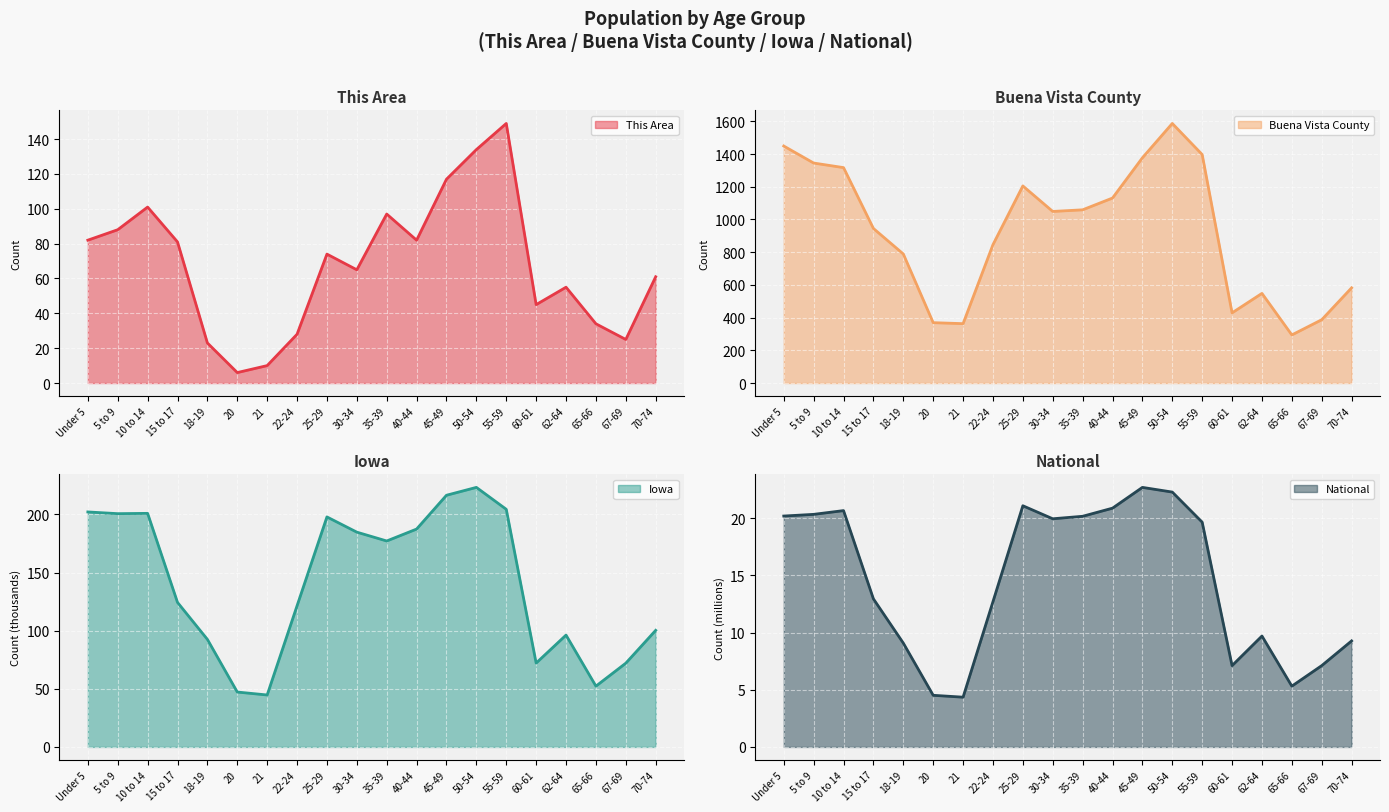

The This Area series shows 55 at 62-64. True or false?

True